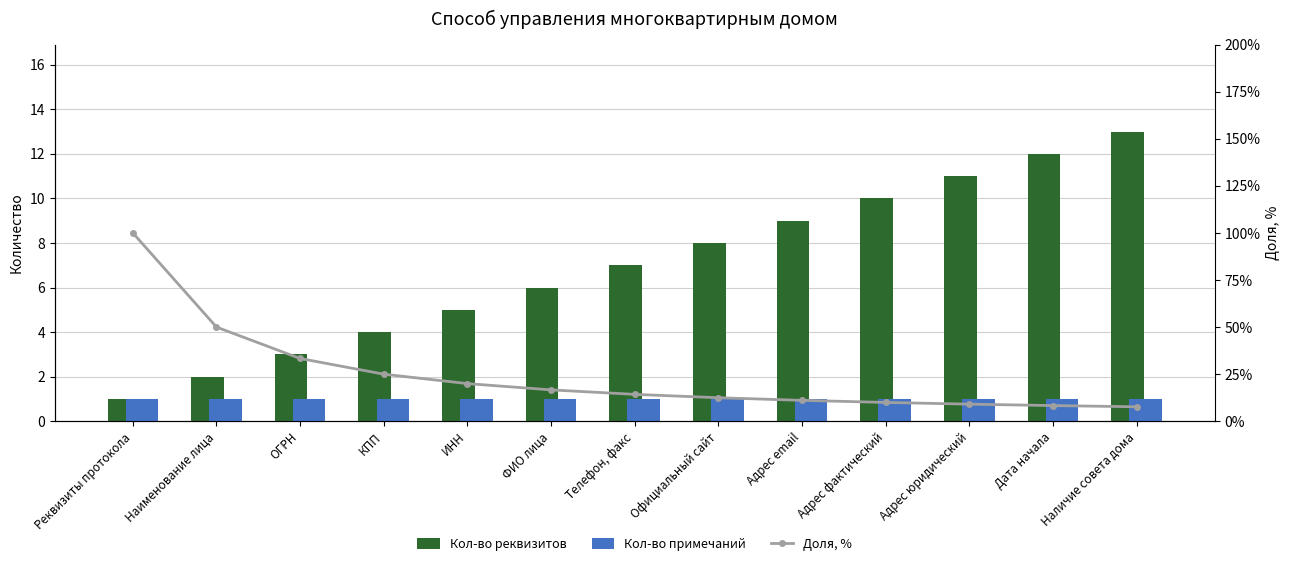

What is the difference between the maximum and minimum values in the Кол-во реквизитов series?

12.0